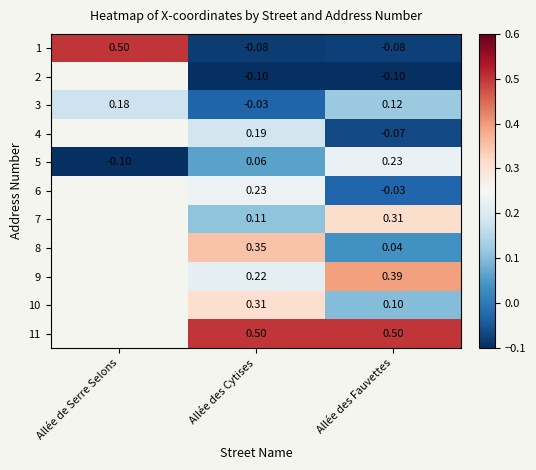

True or false: 1 has a value of 0.5 at Allée de Serre Selons.

True